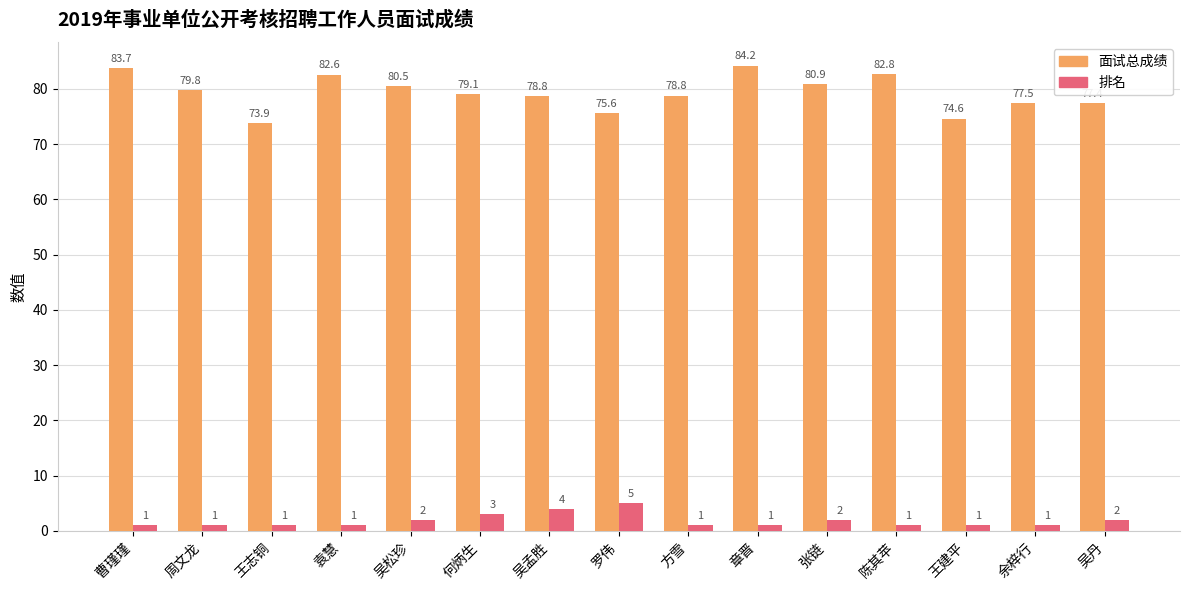

At which label does 面试总成绩 first exceed 79?

曹瑾瑾